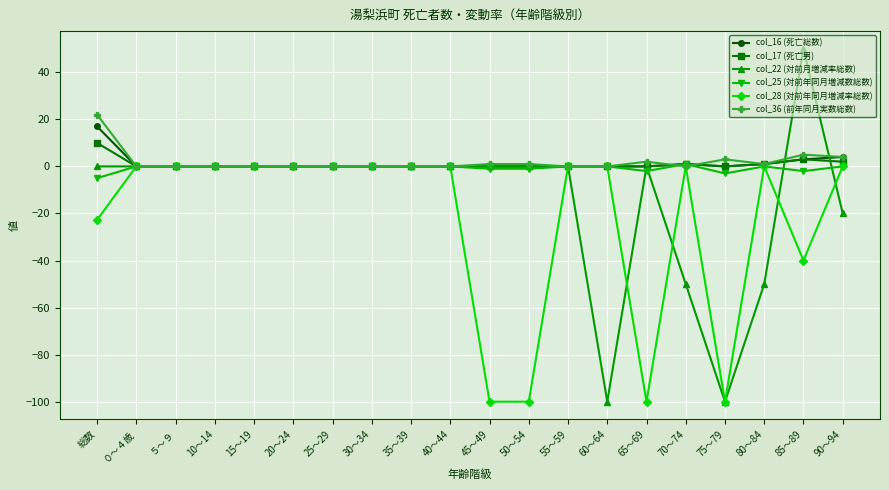

Reading left to right, transcribe all the data shown in this chart.

col_16 (死亡総数): 17.0	0.0	0.0	0.0	0.0	0.0	0.0	0.0	0.0	0.0	0.0	0.0	0.0	0.0	0.0	1.0	0.0	1.0	3.0	4.0
col_17 (死亡男): 10.0	0.0	0.0	0.0	0.0	0.0	0.0	0.0	0.0	0.0	0.0	0.0	0.0	0.0	0.0	1.0	0.0	1.0	3.0	2.0
col_22 (対前月増減率総数): 0.0	0.0	0.0	0.0	0.0	0.0	0.0	0.0	0.0	0.0	0.0	0.0	0.0	-100.0	0.0	-50.0	-100.0	-50.0	50.0	-20.0
col_25 (対前年同月増減数総数): -5.0	0.0	0.0	0.0	0.0	0.0	0.0	0.0	0.0	0.0	-1.0	-1.0	0.0	0.0	-2.0	1.0	-3.0	0.0	-2.0	0.0
col_28 (対前年同月増減率総数): -22.7	0.0	0.0	0.0	0.0	0.0	0.0	0.0	0.0	0.0	-100.0	-100.0	0.0	0.0	-100.0	0.0	-100.0	0.0	-40.0	0.0
col_36 (前年同月実数総数): 22.0	0.0	0.0	0.0	0.0	0.0	0.0	0.0	0.0	0.0	1.0	1.0	0.0	0.0	2.0	0.0	3.0	1.0	5.0	4.0